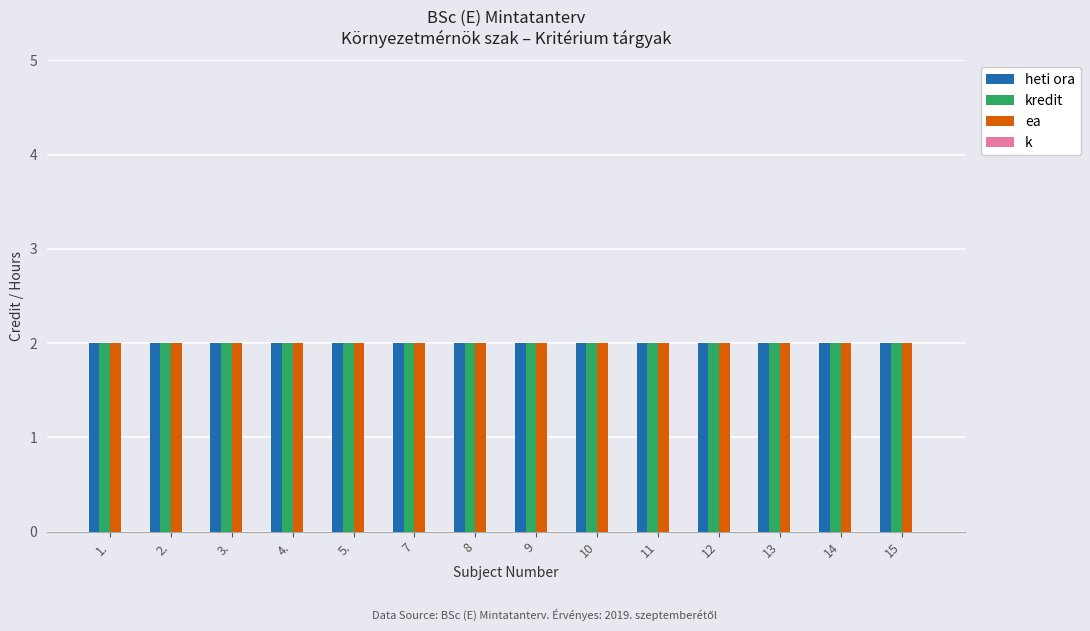

Is it true that k equals 0 at 15?

True